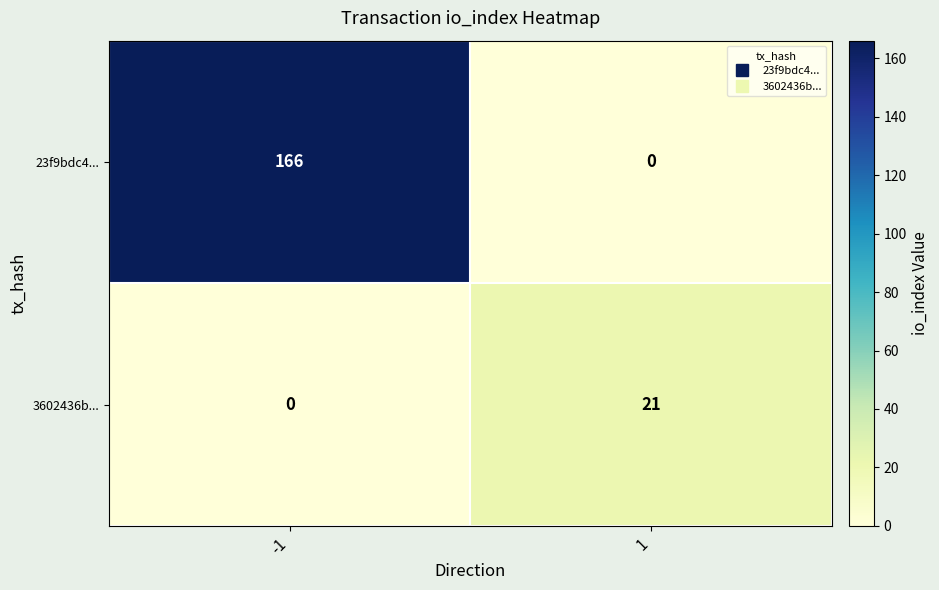

Rank the series by their maximum value, from highest to lowest.

23f9bdc4..., 3602436b...